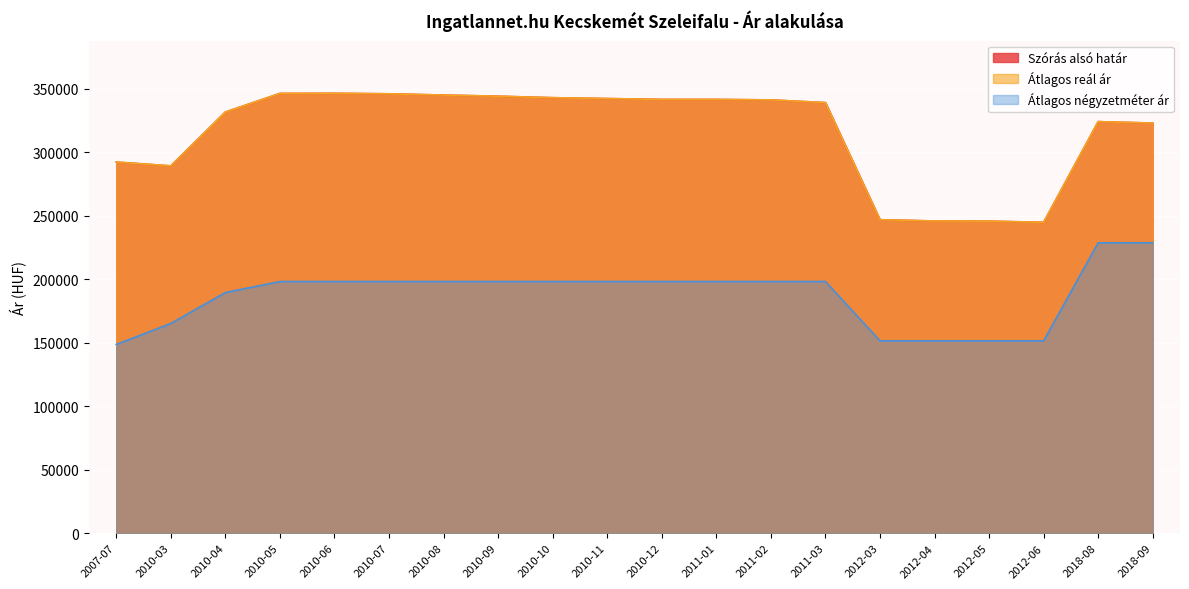

List the series in order of their peak value, highest first.

Szórás alsó határ, Átlagos reál ár, Átlagos négyzetméter ár